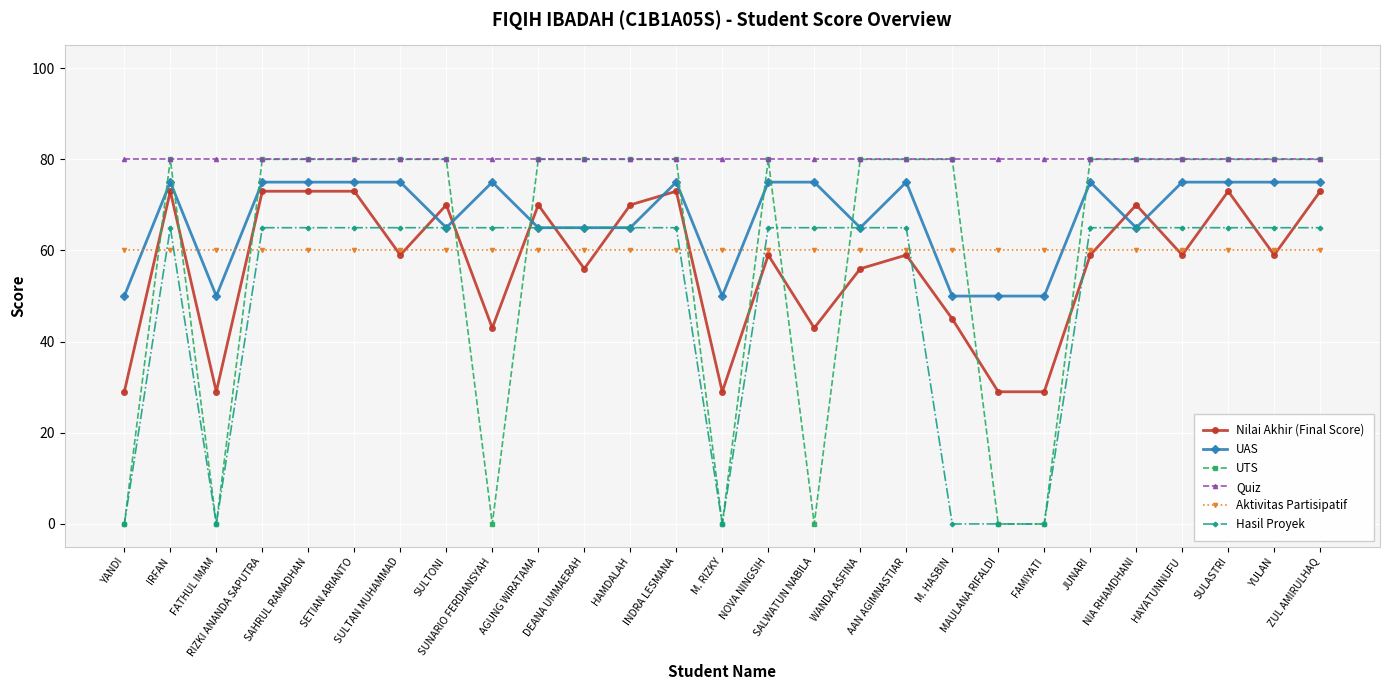

What is the difference between the highest and lowest values at IRFAN?

20